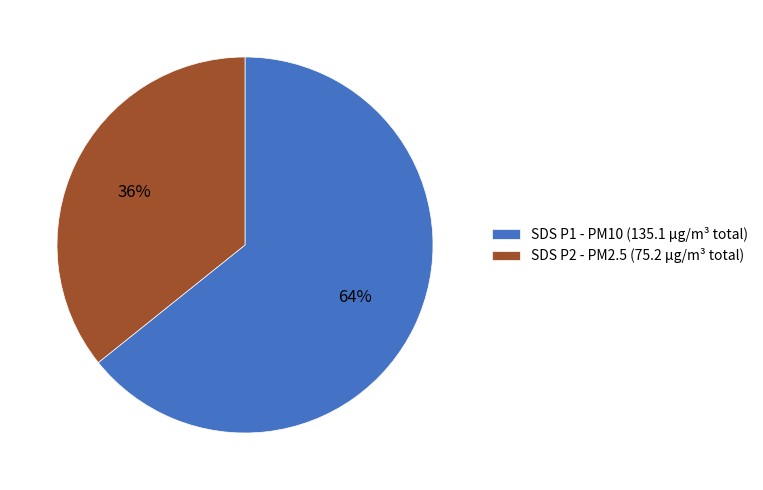

The SDS P2 - PM2.5 (75.2 µg/m³ total) slice represents 36% of the pie. True or false?

True